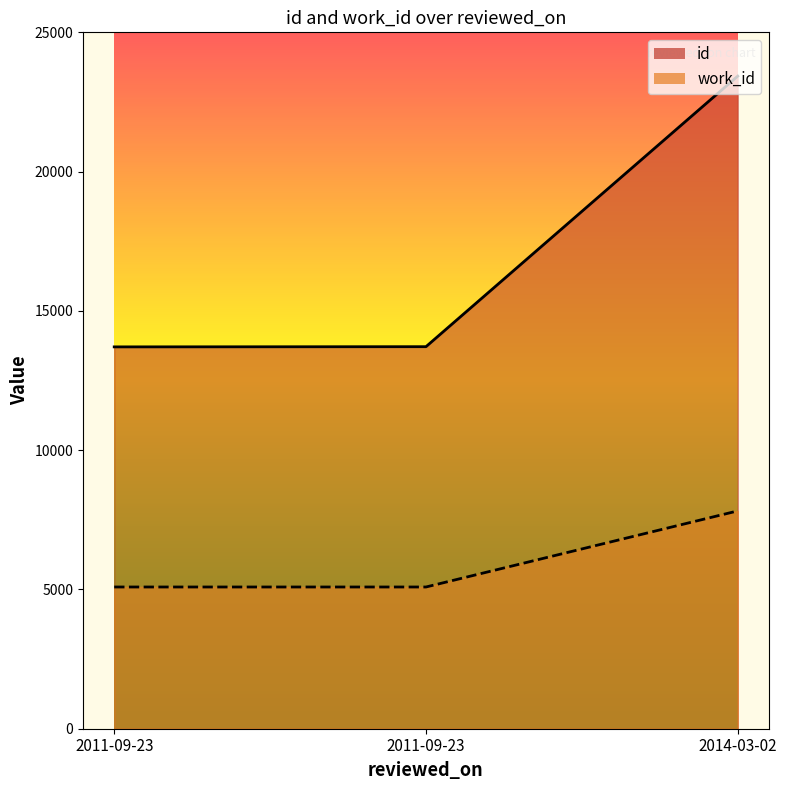

Reading left to right, list all the values displayed in this chart.

id: 2011-09-23=13708	2011-09-23=13715	2014-03-02=23429
work_id: 2011-09-23=5088	2011-09-23=5088	2014-03-02=7820